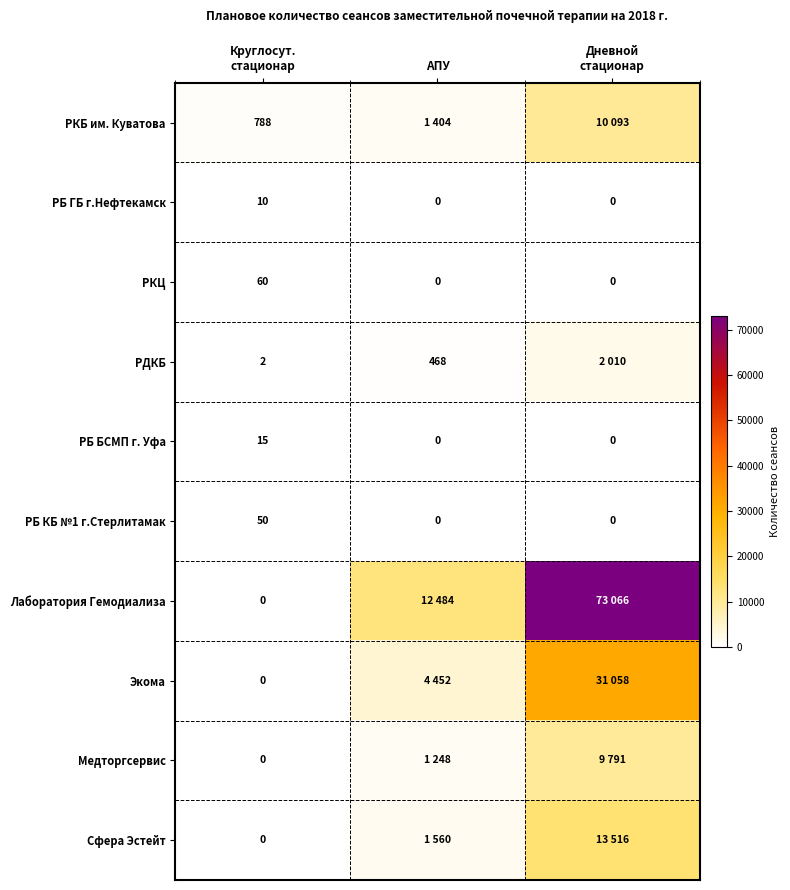

How many РБ БСМП г. Уфа values are between 0 and 15?

3